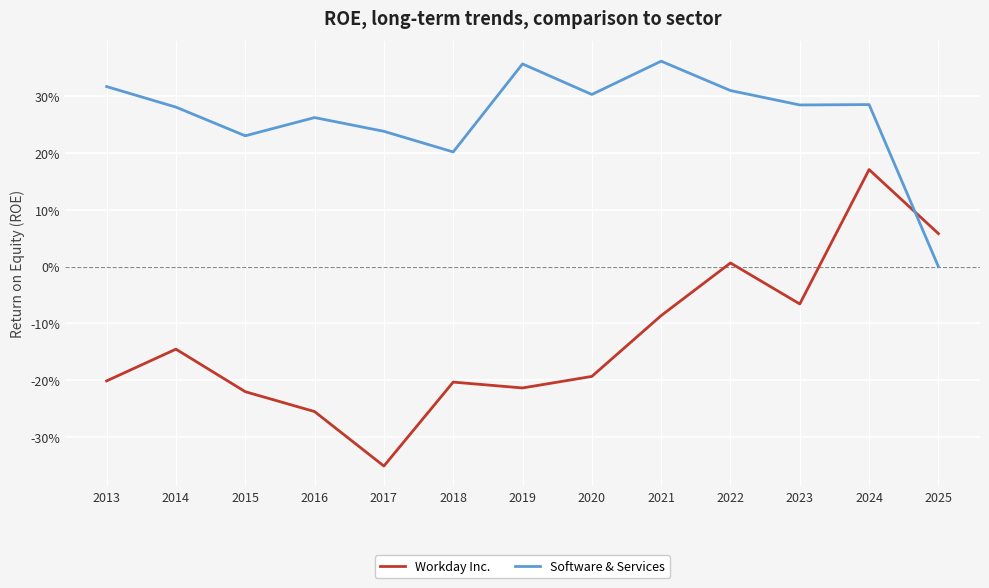

Which has a higher value, 2014 or 2017?

2014